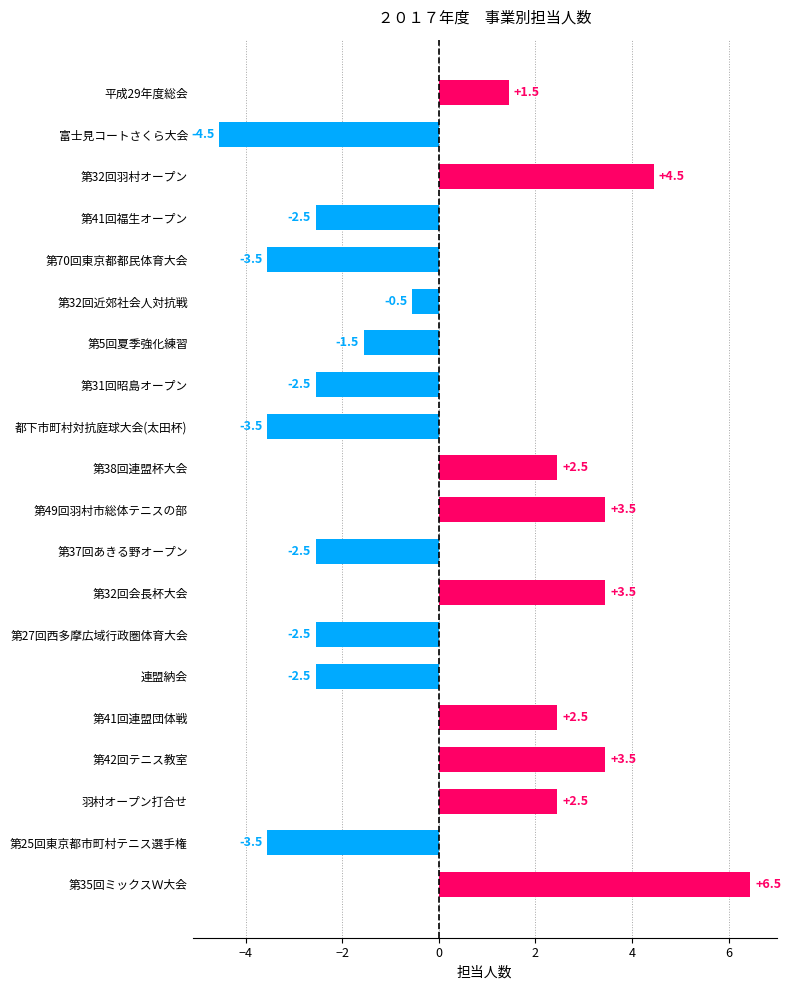

True or false: the data shows -3.5 at 都下市町村対抗庭球大会(太田杯).

True